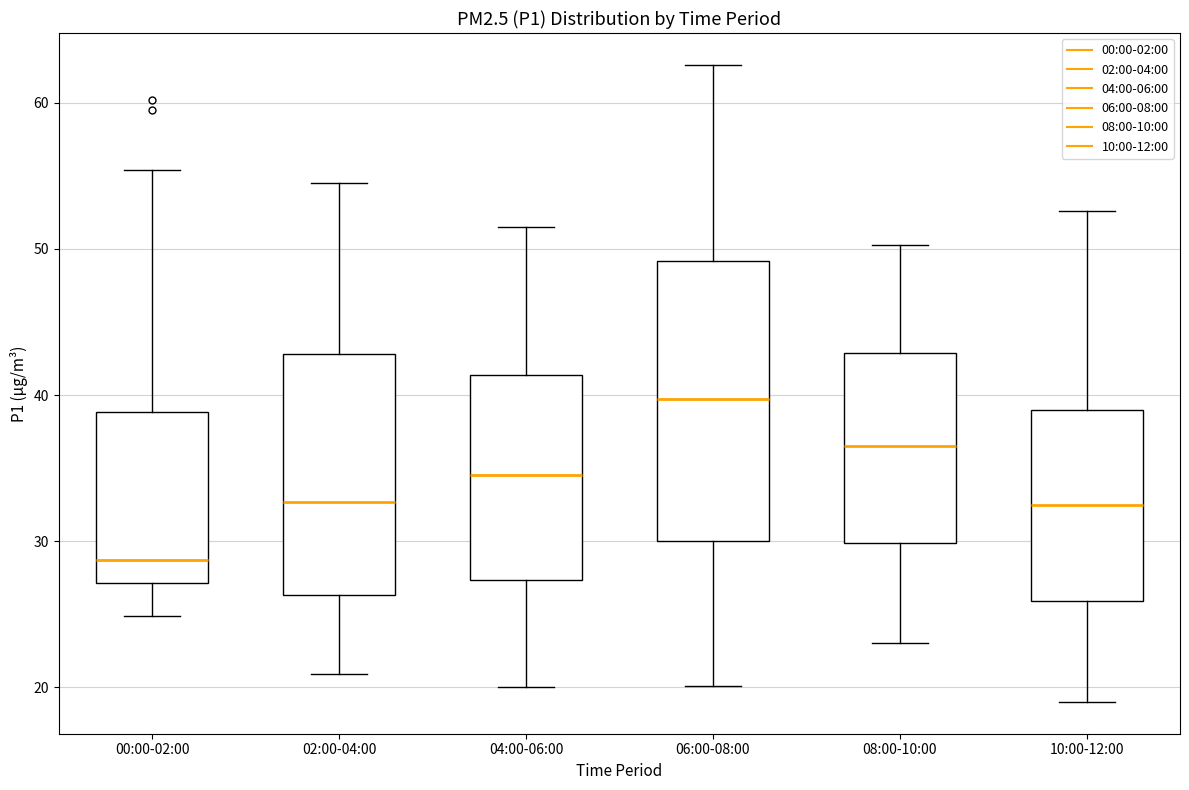

Reading left to right, read every box against the y-axis: the position of its median line, the range the box covers, and the ends of its whiskers. The values are not printed on the chart, so give them approximately, as read against the axis.

00:00-02:00: median 29, box 27 to 39, whiskers 25 to 55
02:00-04:00: median 33, box 26 to 43, whiskers 21 to 55
04:00-06:00: median 35, box 27 to 41, whiskers 20 to 52
06:00-08:00: median 40, box 30 to 49, whiskers 20 to 63
08:00-10:00: median 37, box 30 to 43, whiskers 23 to 50
10:00-12:00: median 33, box 26 to 39, whiskers 19 to 53